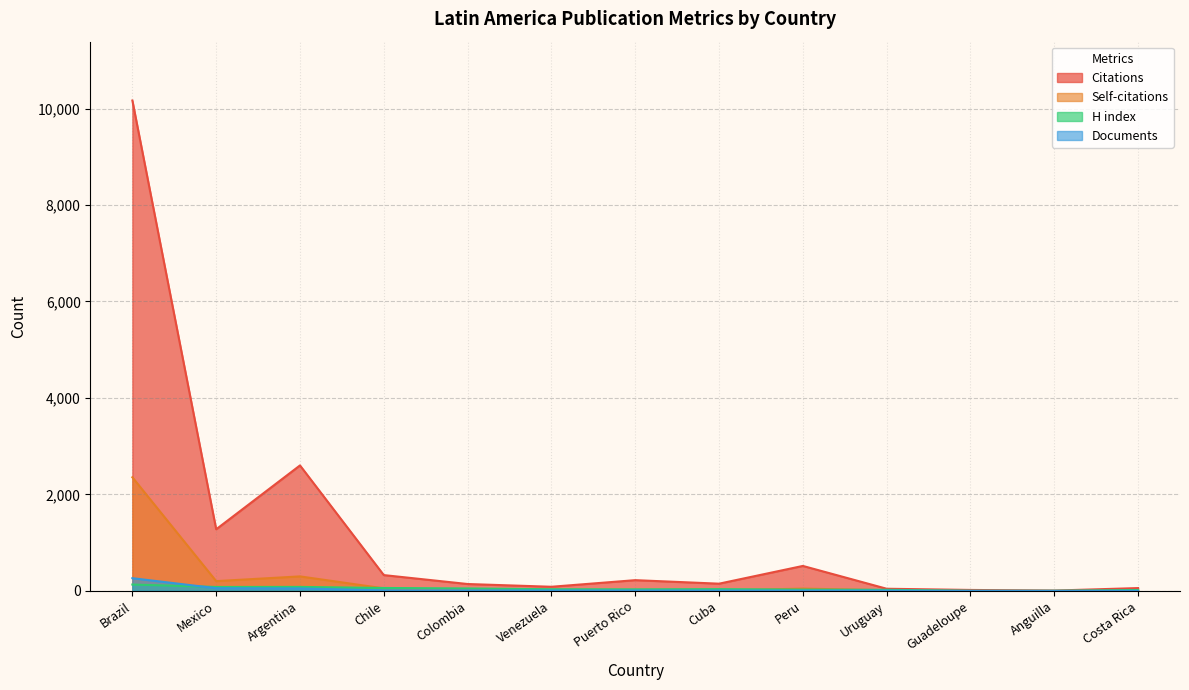

At which category does Citations reach its first local valley?

Mexico